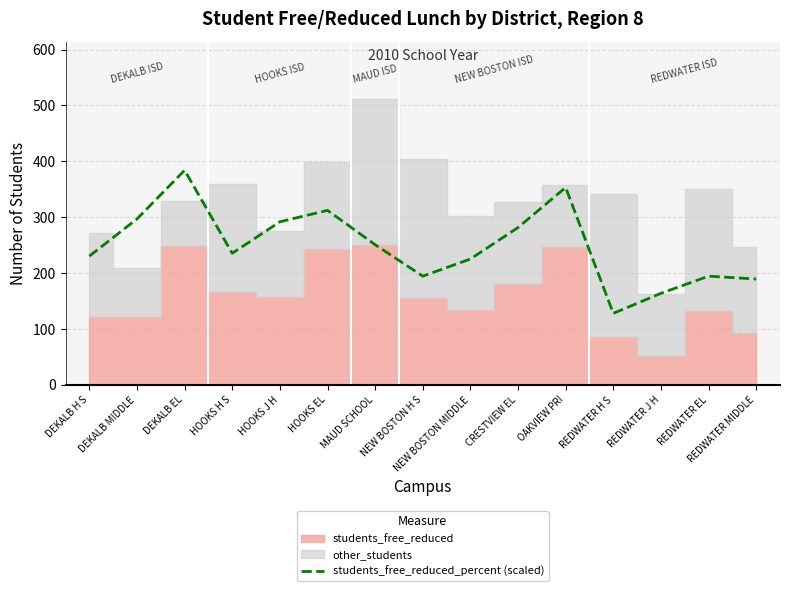

How many interior local valleys (lower than both neighbors) does the data have?

3